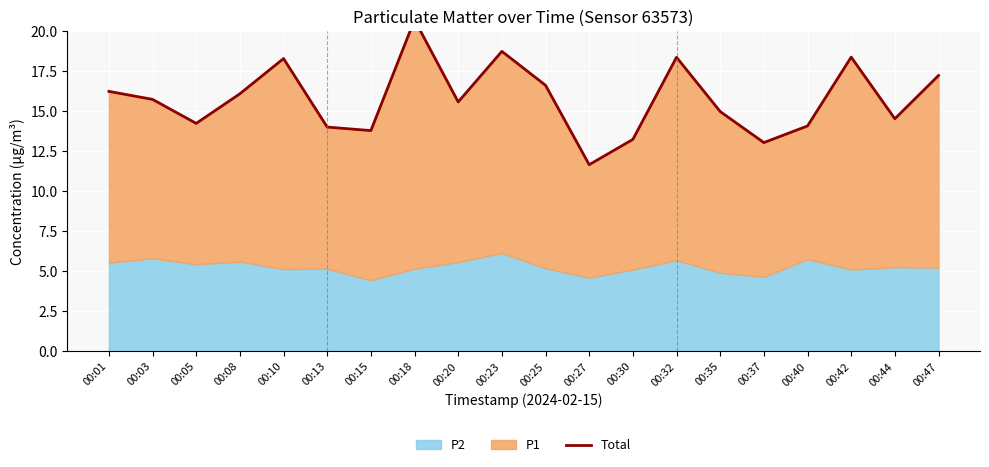

Approximately how many times larger is the value at 00:32 compared to 00:18?

0.9